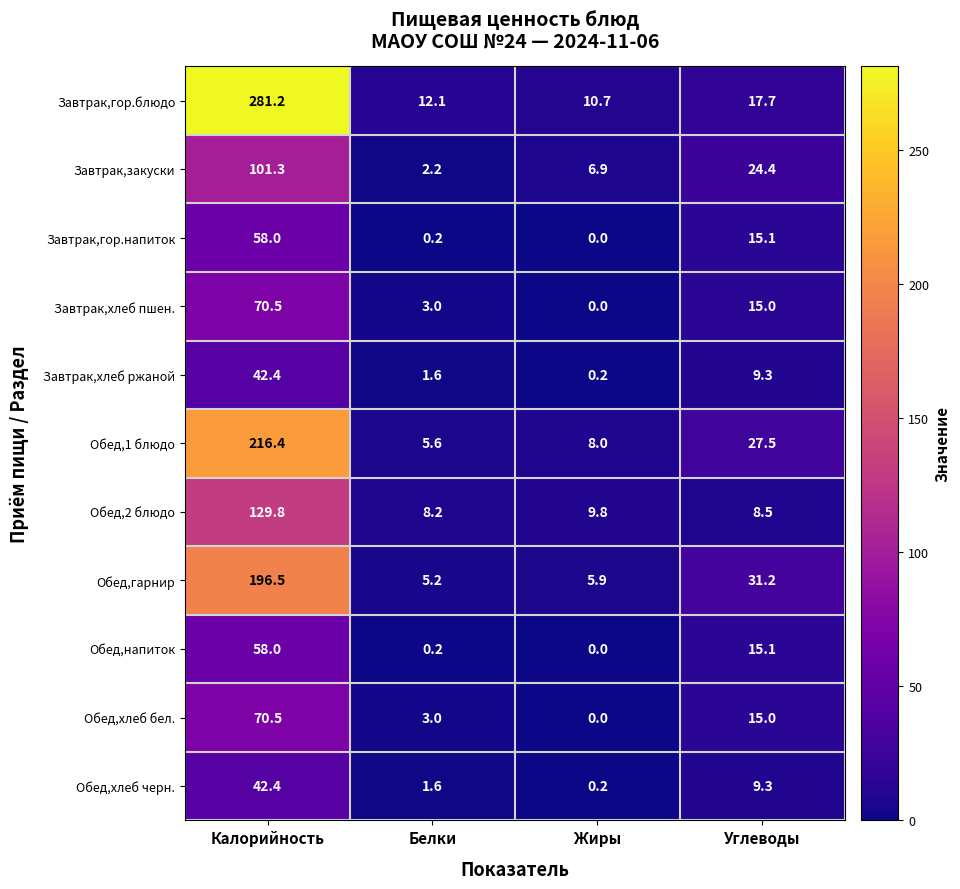

How many categories are shown in the chart?

4